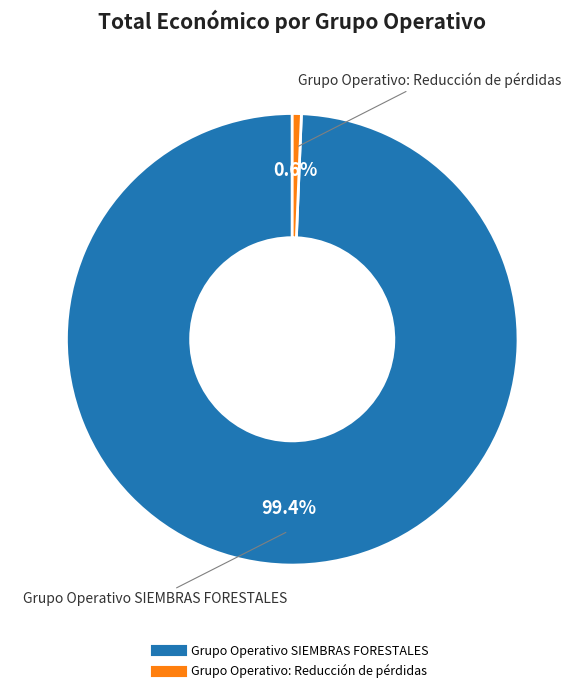

The Grupo Operativo: Reducción de pérdidas slice represents 1% of the pie. True or false?

True